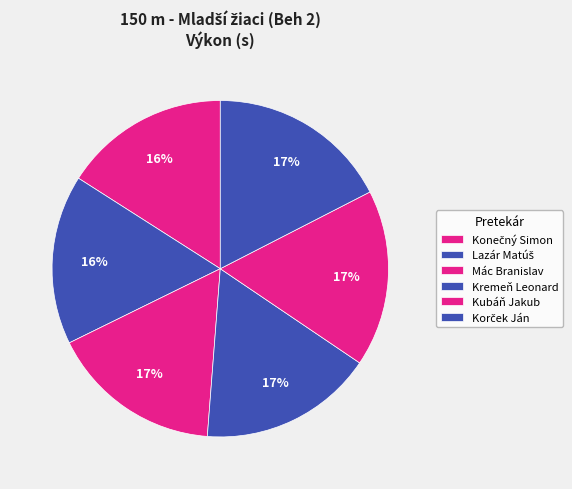

How many segments does this pie chart have?

6